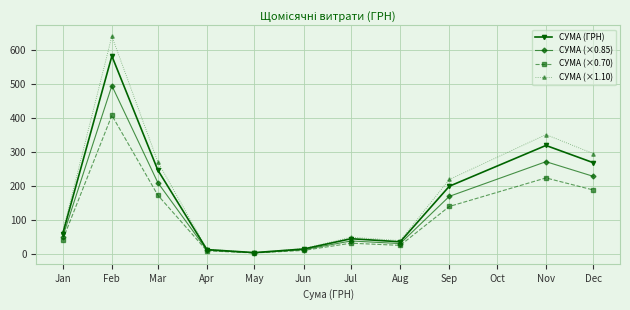

Which category has the highest value in the СУМА (×1.10) series?

Feb